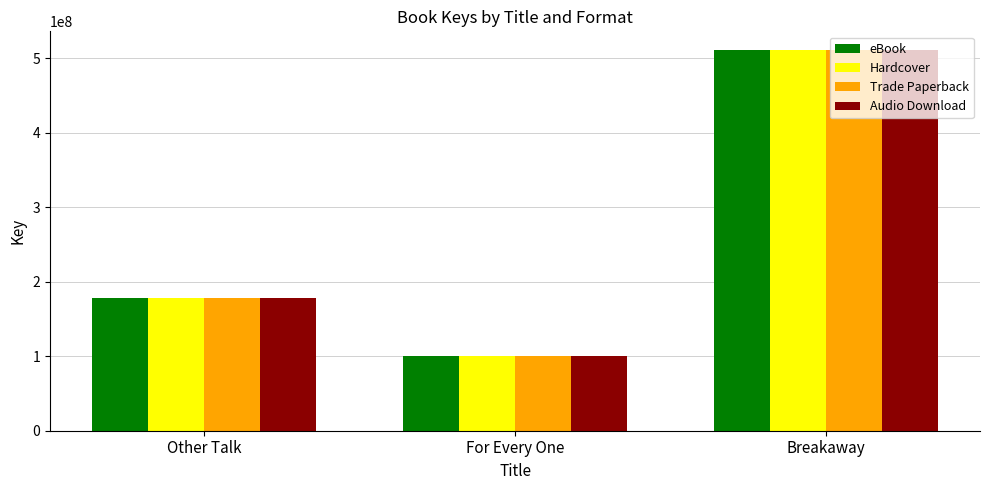

What is the sum of all Hardcover values?

789304325